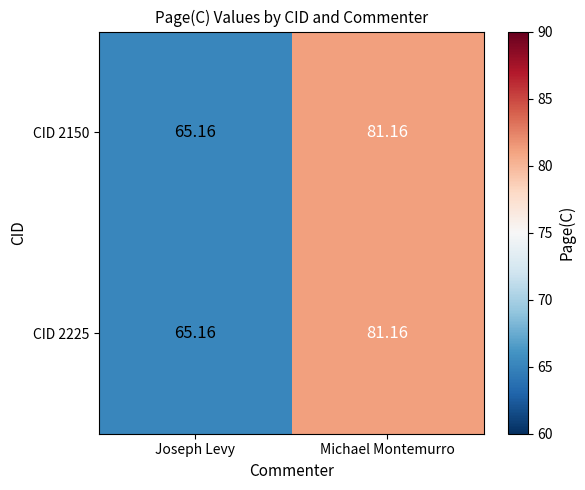

At which label is CID 2150 closest to 73?

Joseph Levy